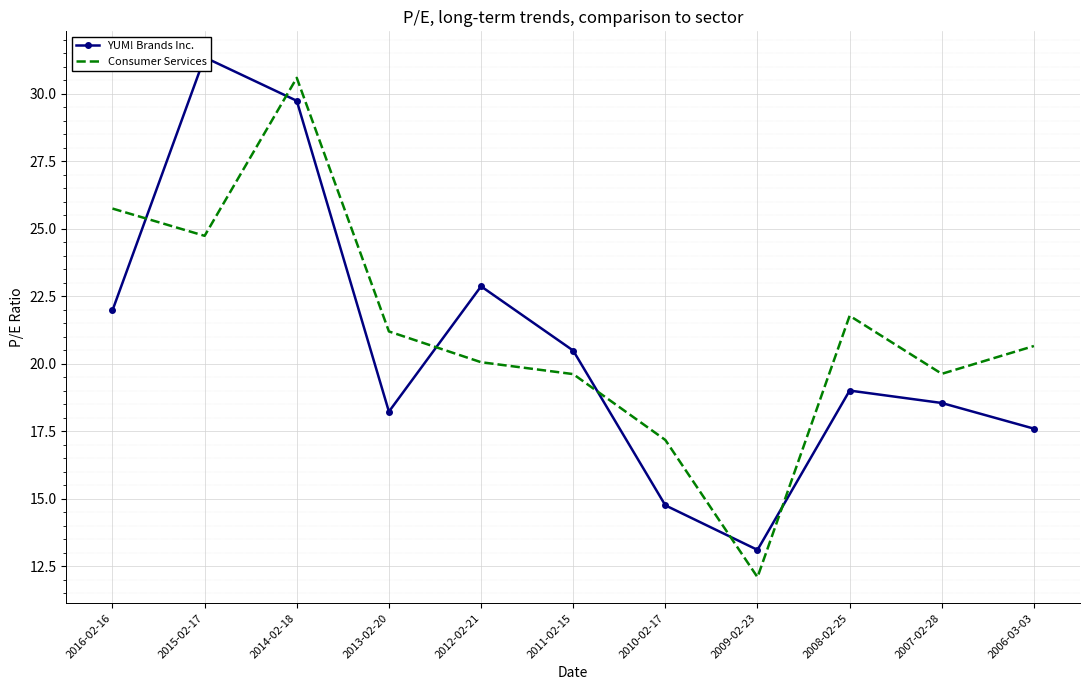

What position from the right is 2006-03-03?

1